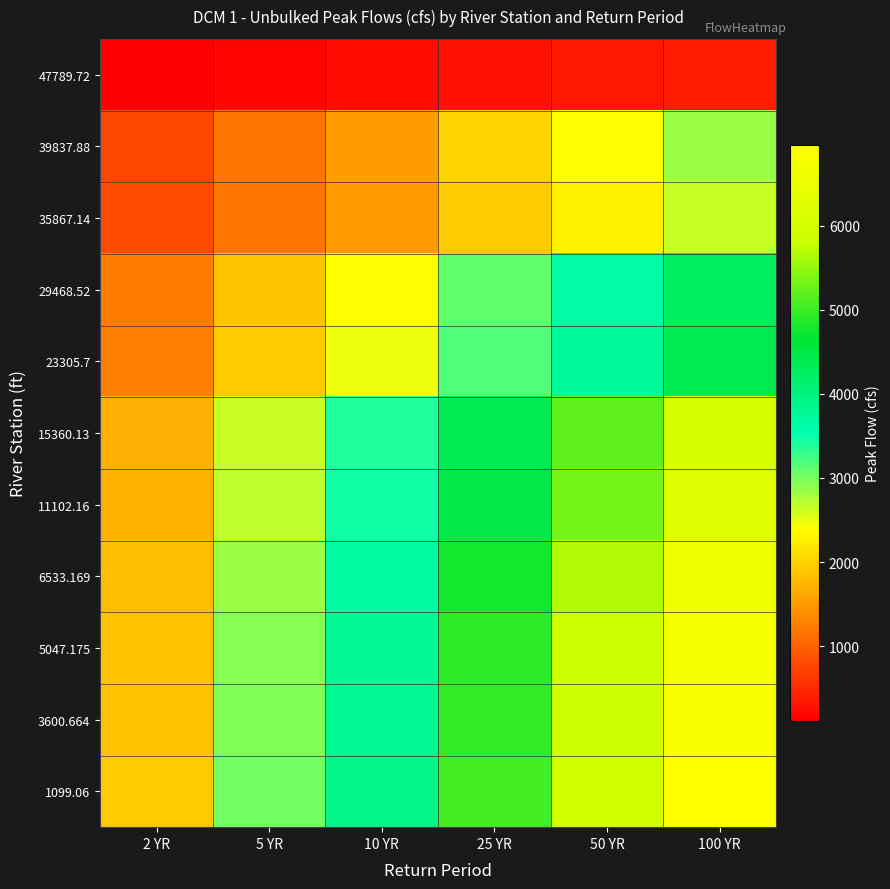

Which label corresponds to the largest value in the chart?

100 YR